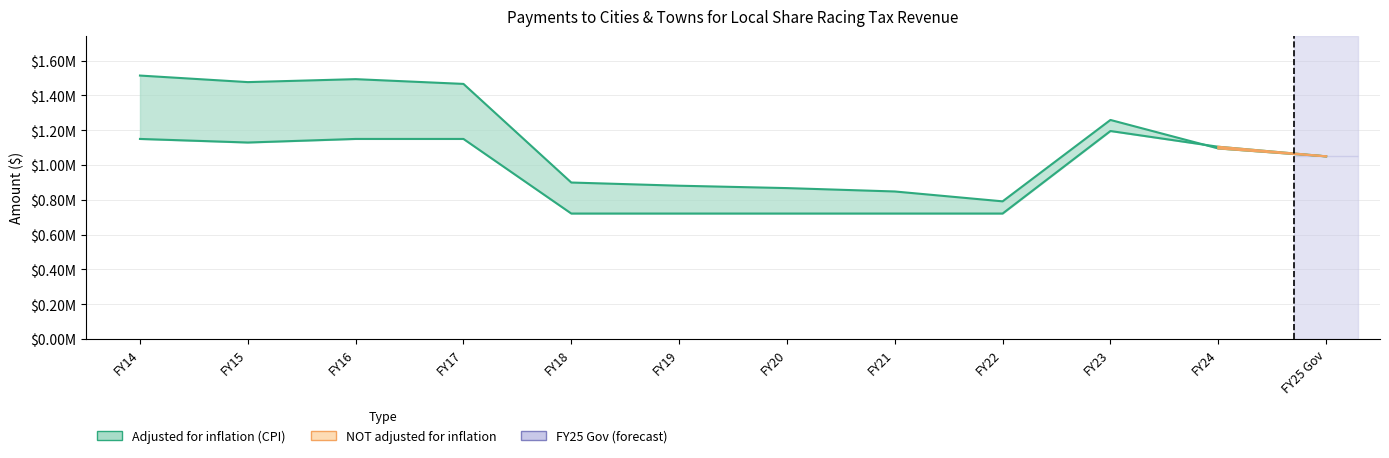

At which category is the sum across all series the highest?

FY14